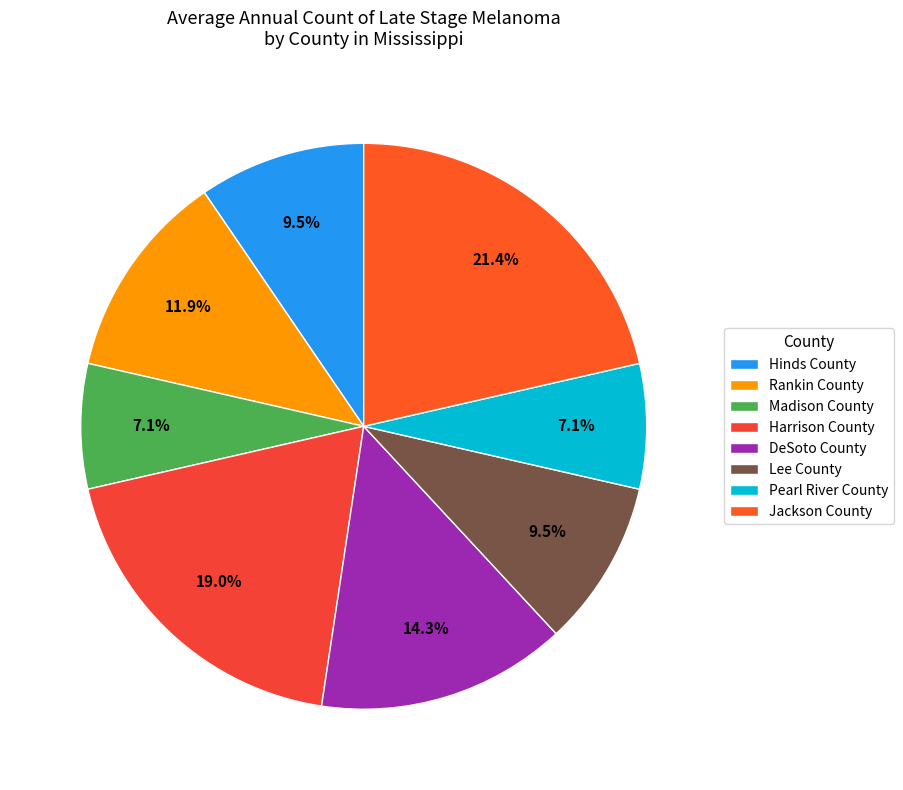

Which category has the smallest portion of the pie?

Madison County